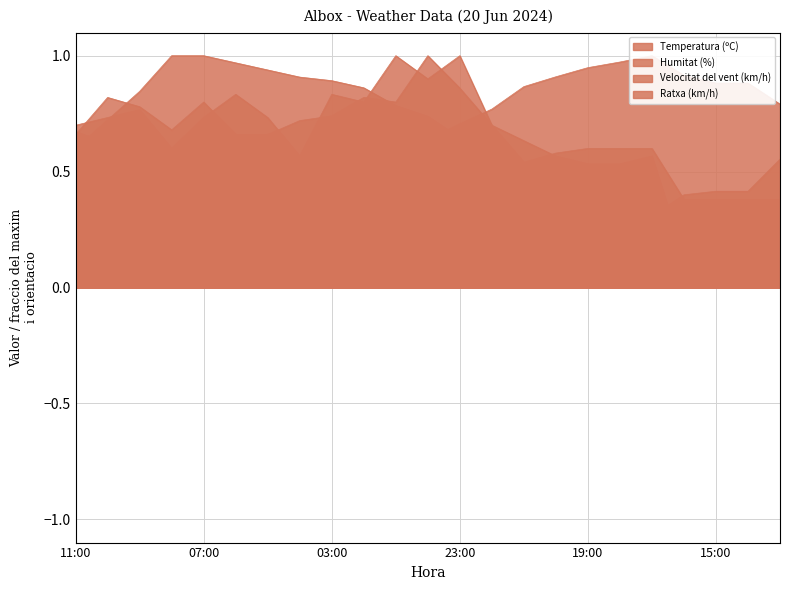

True or false: Temperatura (ºC) and Velocitat del vent (km/h) intersect in this chart.

True